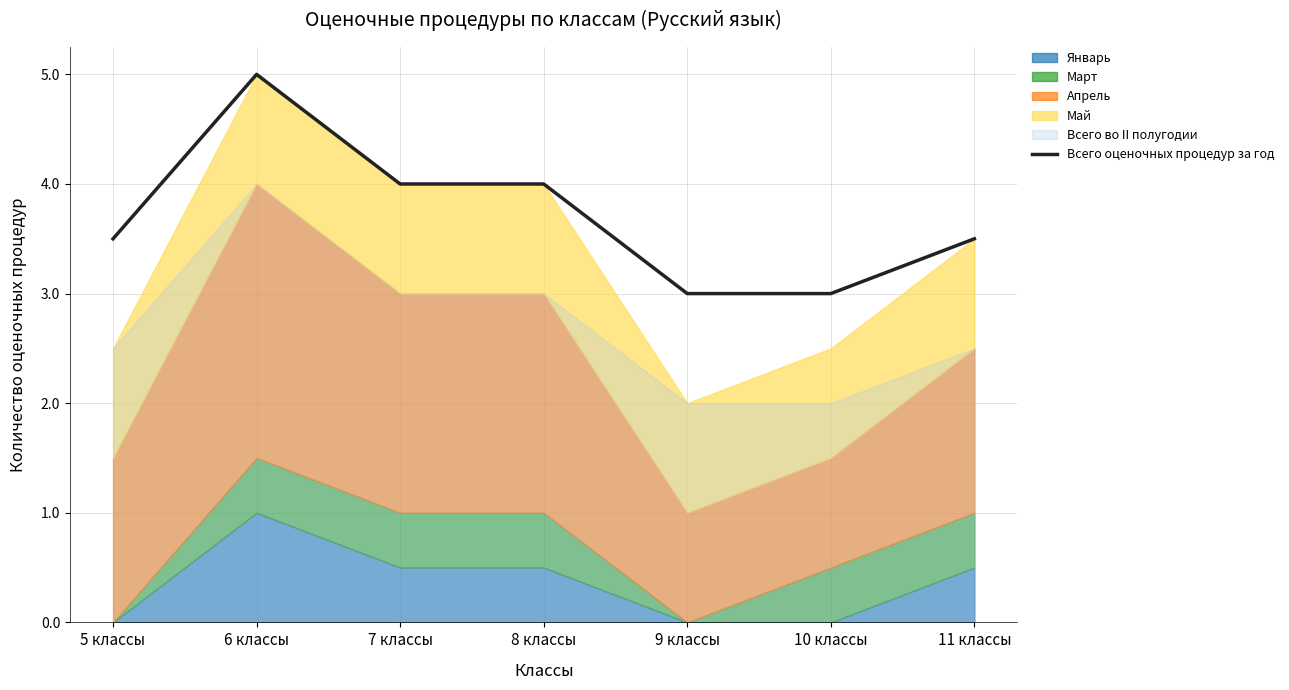

What is the maximum value shown in the chart?

5.0